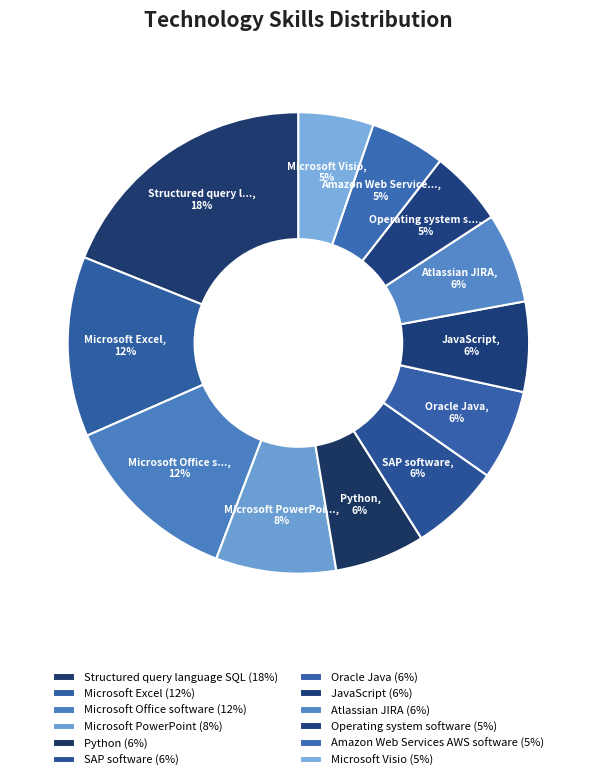

Between Microsoft Visio and Microsoft Excel, which is larger?

Microsoft Excel